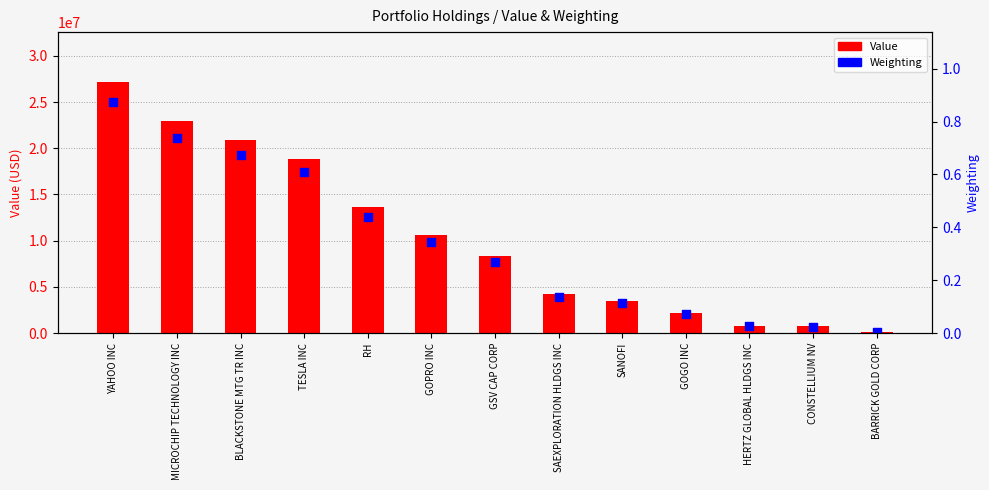

Which series has the widest spread of Y values?

Value